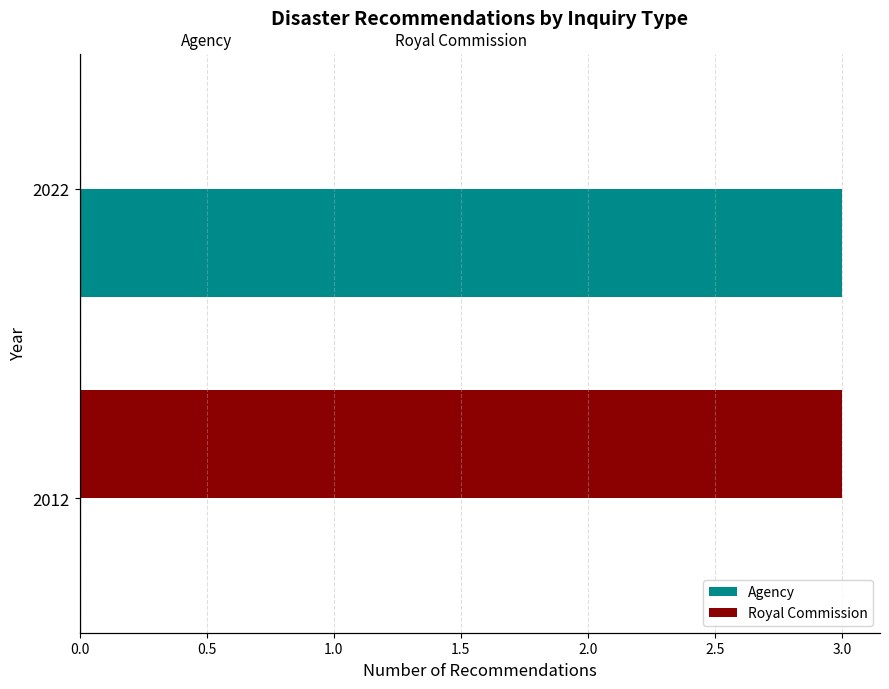

The Agency series shows 2 at 2012. True or false?

False